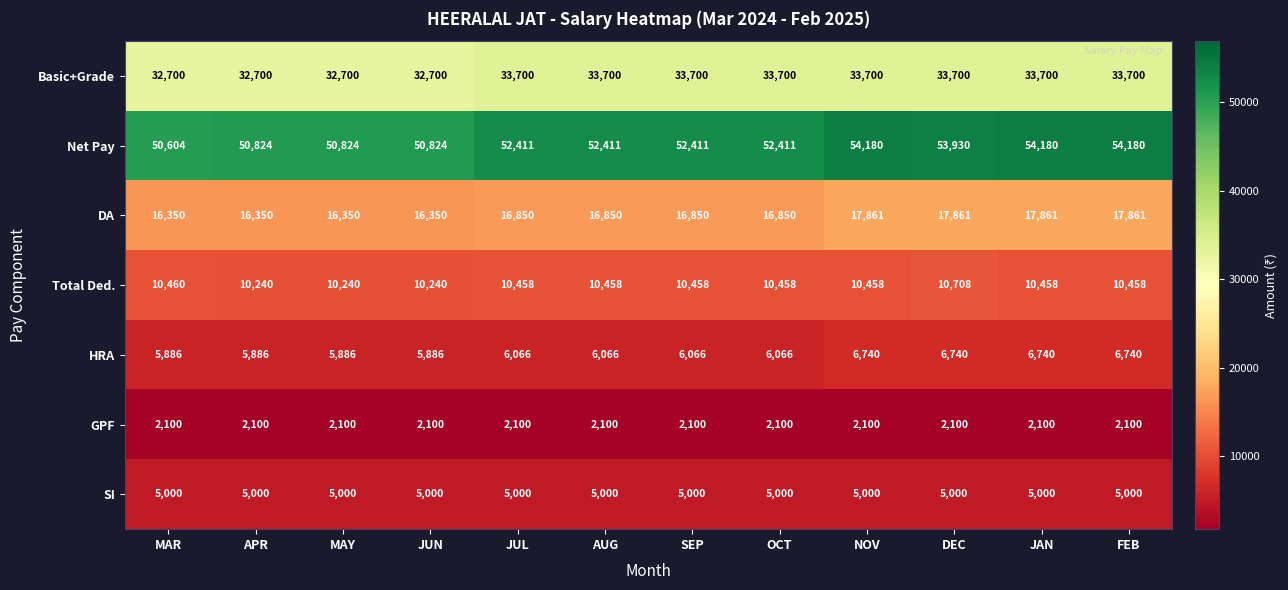

What is the sum of all Basic+Grade values?

400400